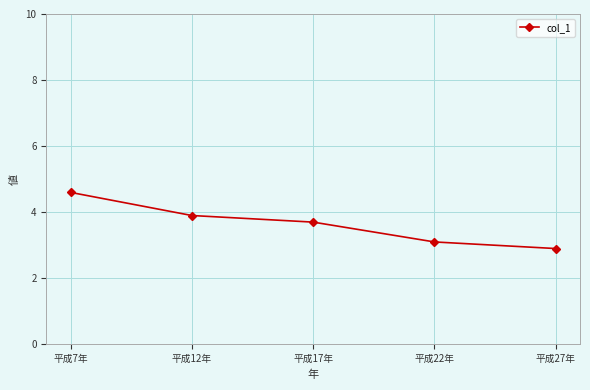

How many lines are shown in the chart?

1